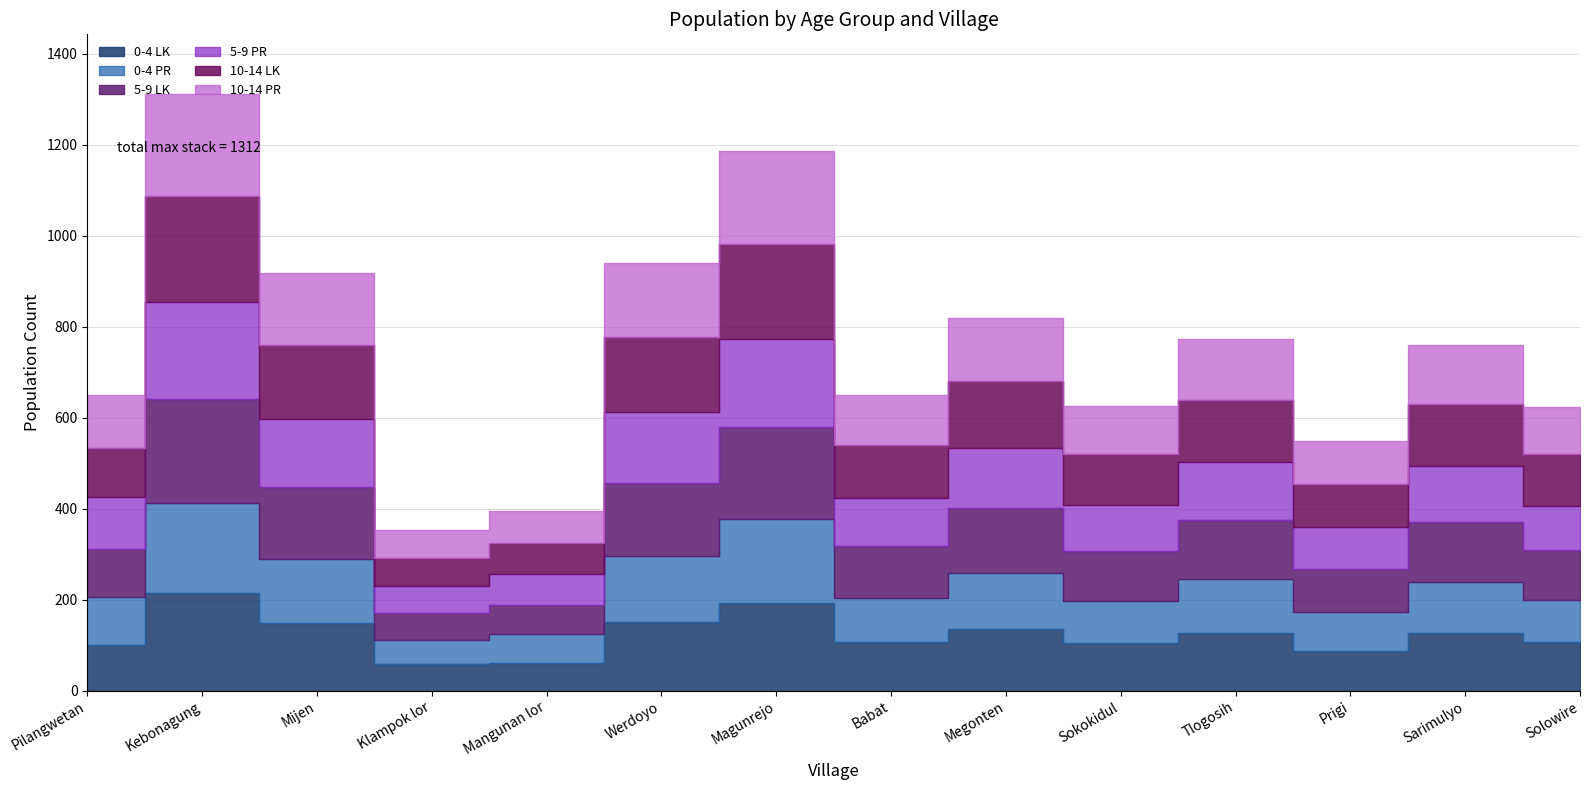

Is it true that 10-14 PR equals 129 at Sarimulyo?

True